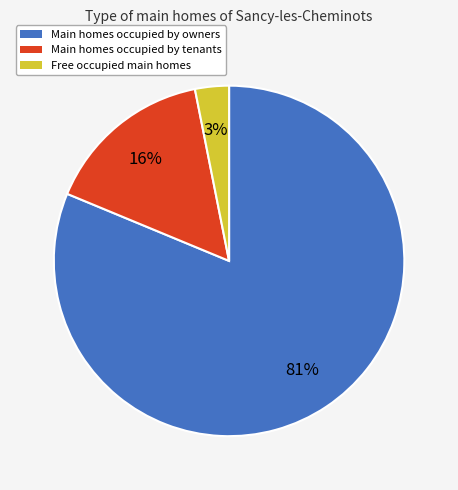

Does any single category account for the majority?

Yes